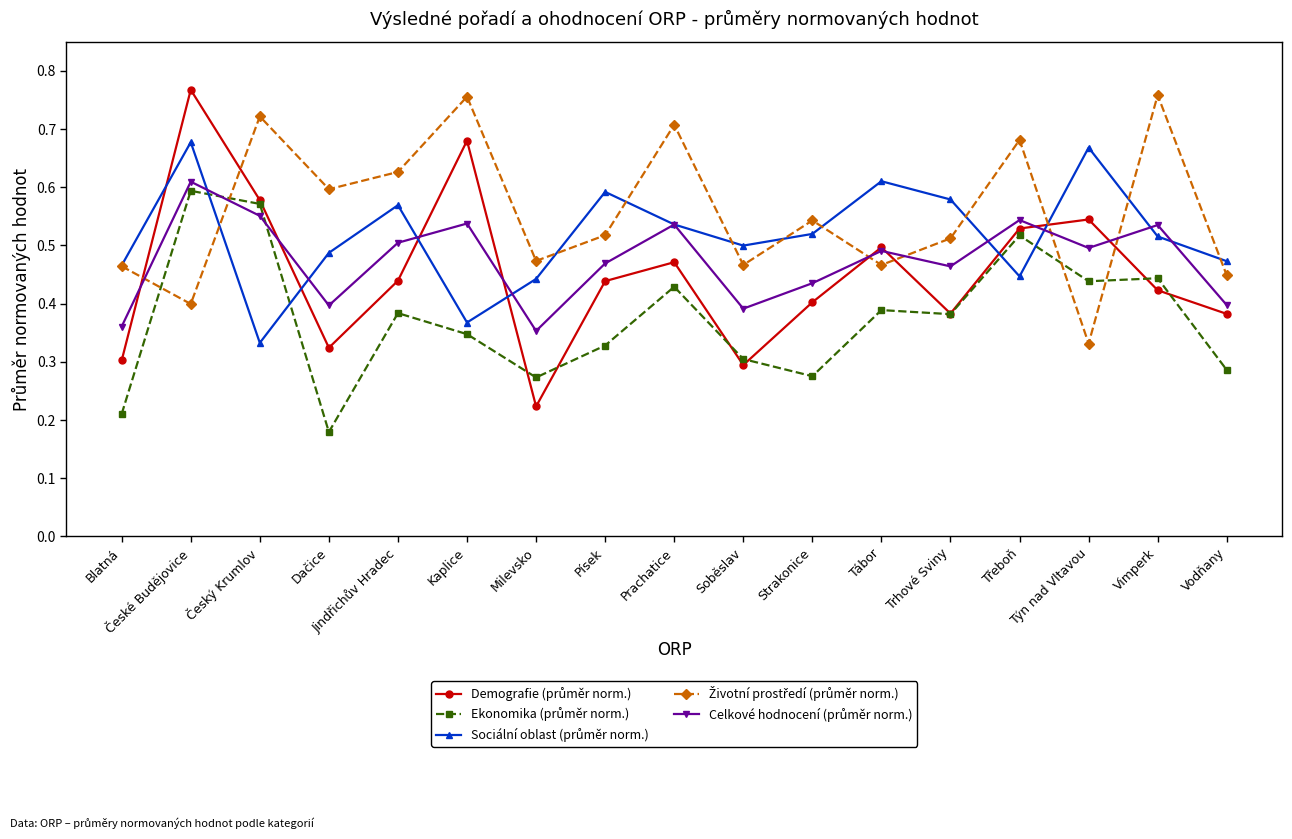

Which category has the lowest value across all series?

Dačice